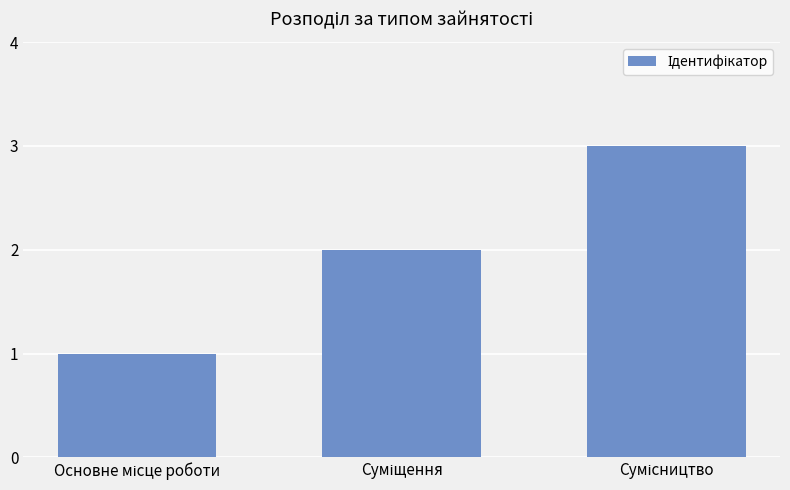

What is the maximum value shown in the chart?

3